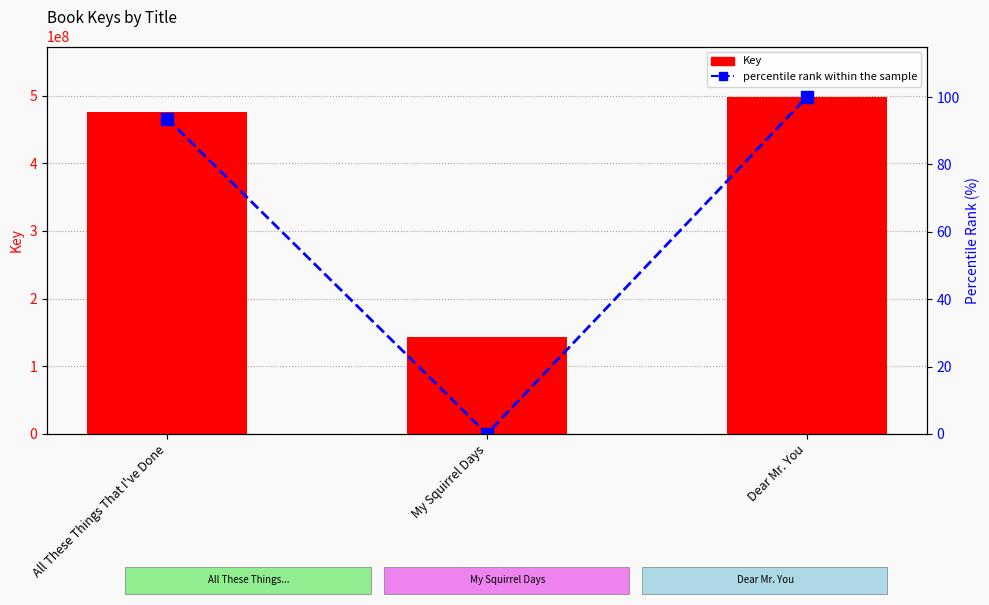

Reading right to left, list all the values displayed in this chart.

Key: Dear Mr. You=498078437.0	My Squirrel Days=143939219.0	All These Things That I've Done=475495091.0
percentile rank within the sample: Dear Mr. You=100.0	My Squirrel Days=0.0	All These Things That I've Done=93.6